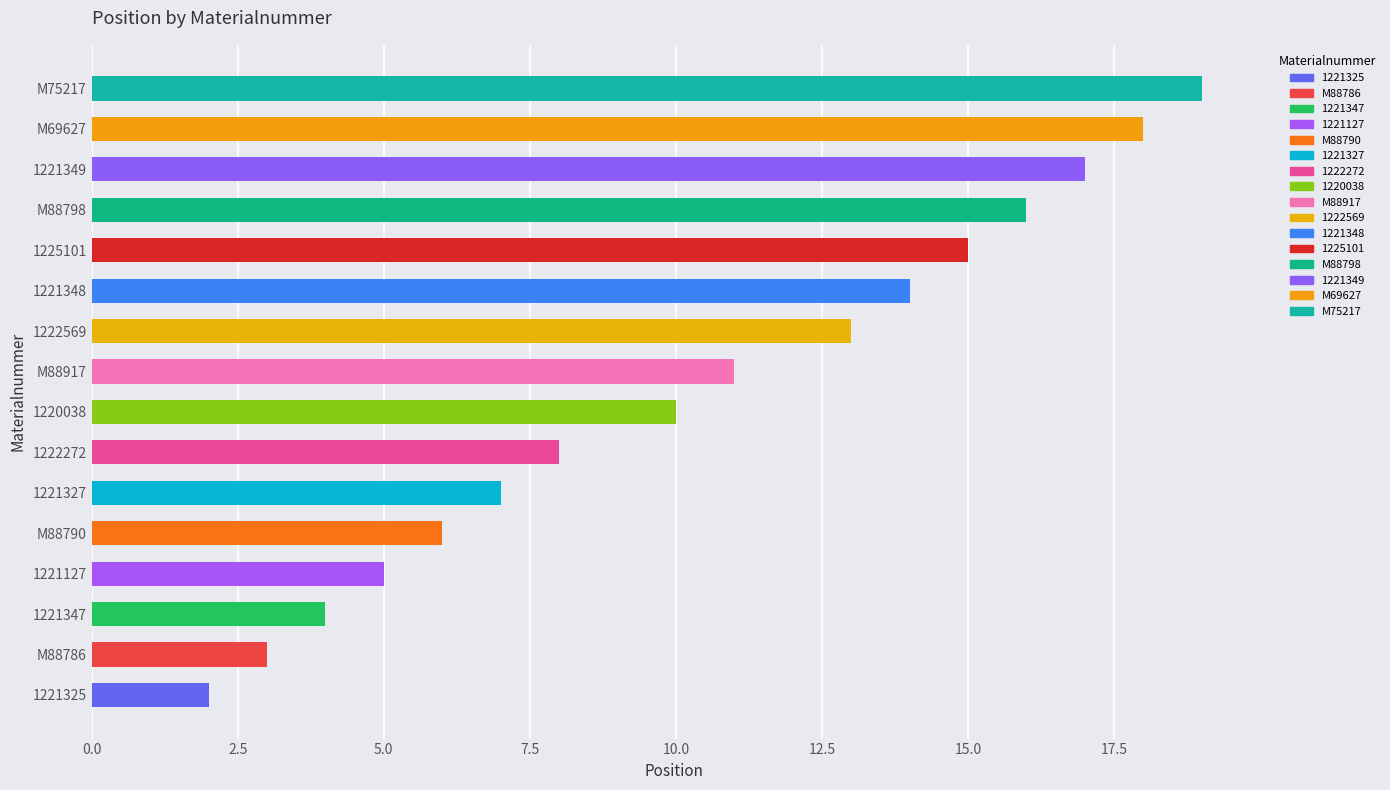

What is the maximum value shown in the chart?

19